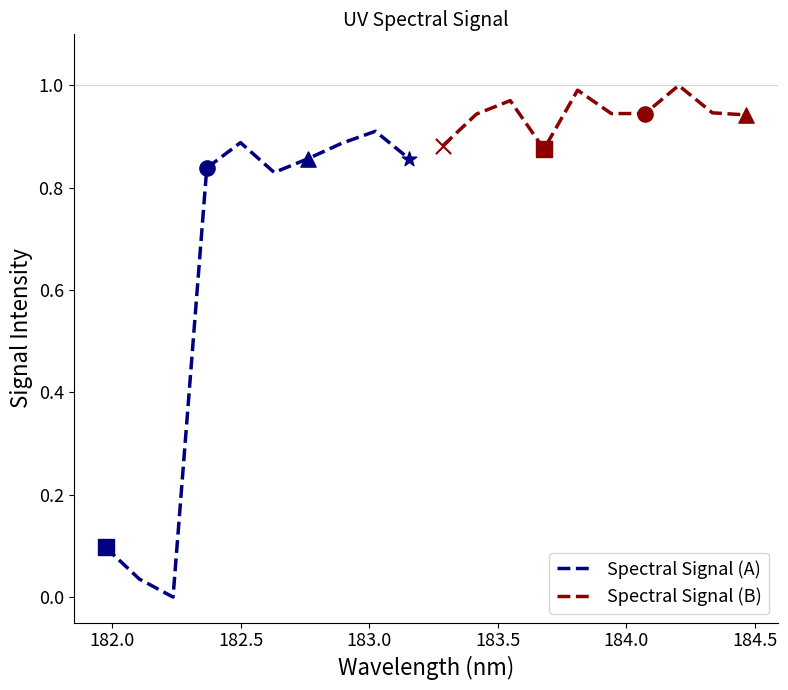

Which series reaches the maximum Y coordinate?

Spectral Signal (B)